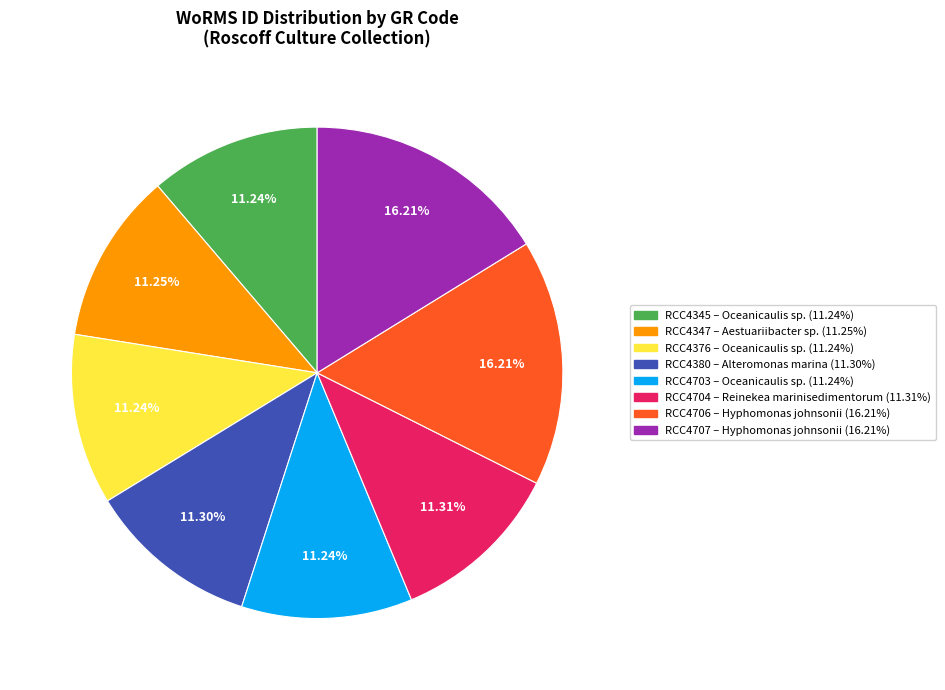

Is the sum of RCC4703 and RCC4704 greater than half?

No